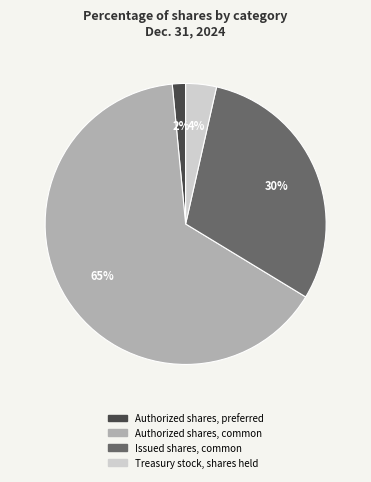

Rank the categories by value from lowest to highest.

Authorized shares, preferred, Treasury stock, shares held, Issued shares, common, Authorized shares, common